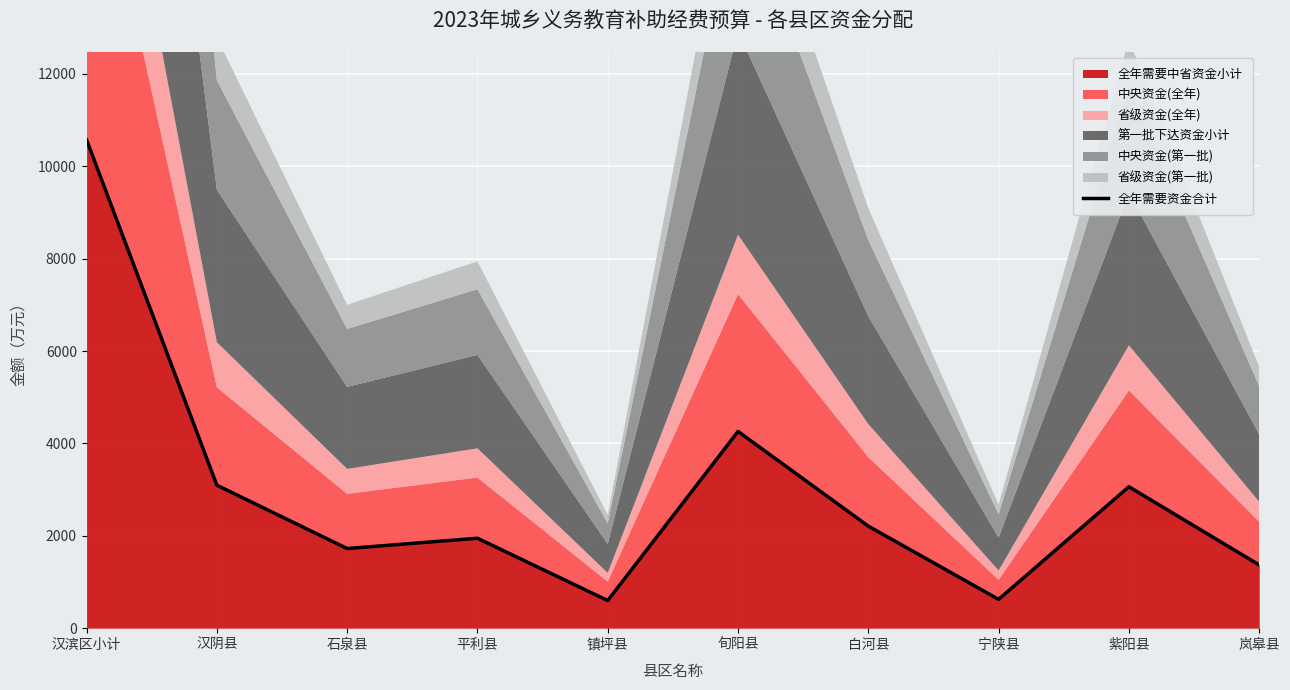

What is the difference between the maximum and second lowest values?

9948